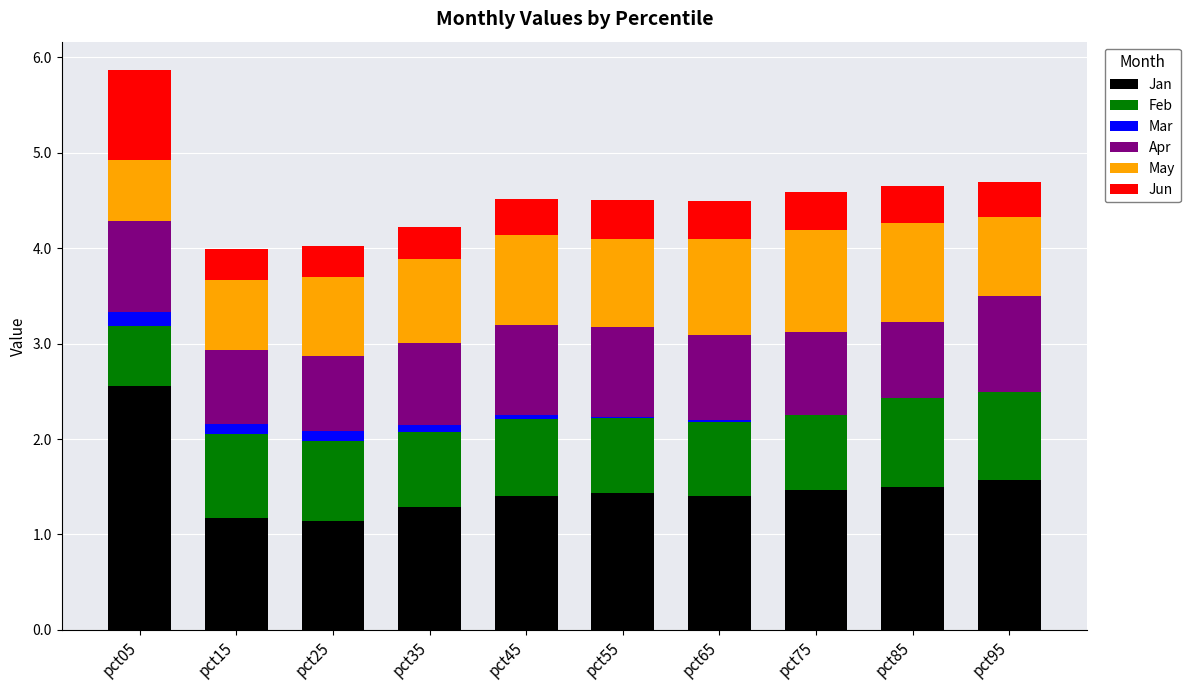

At which label does Jan reach its peak?

pct05